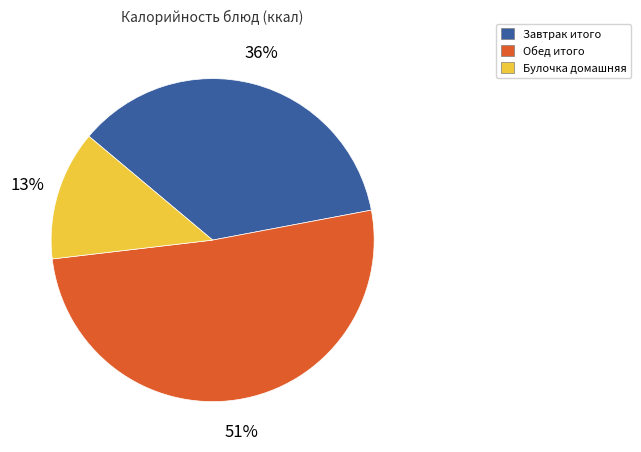

How many segments does this pie chart have?

3